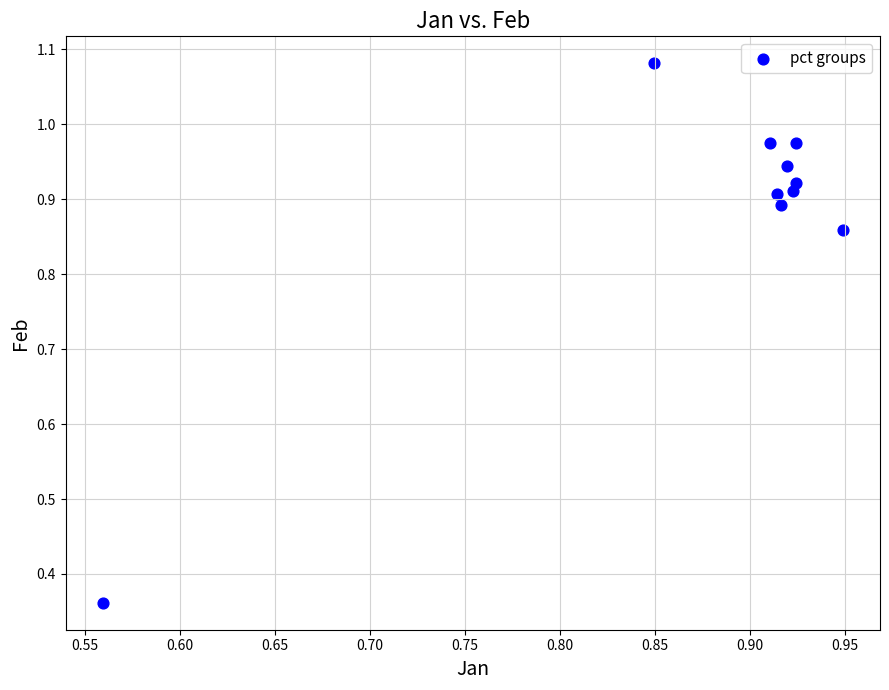

What is the range of Y values (max minus min)?

0.7